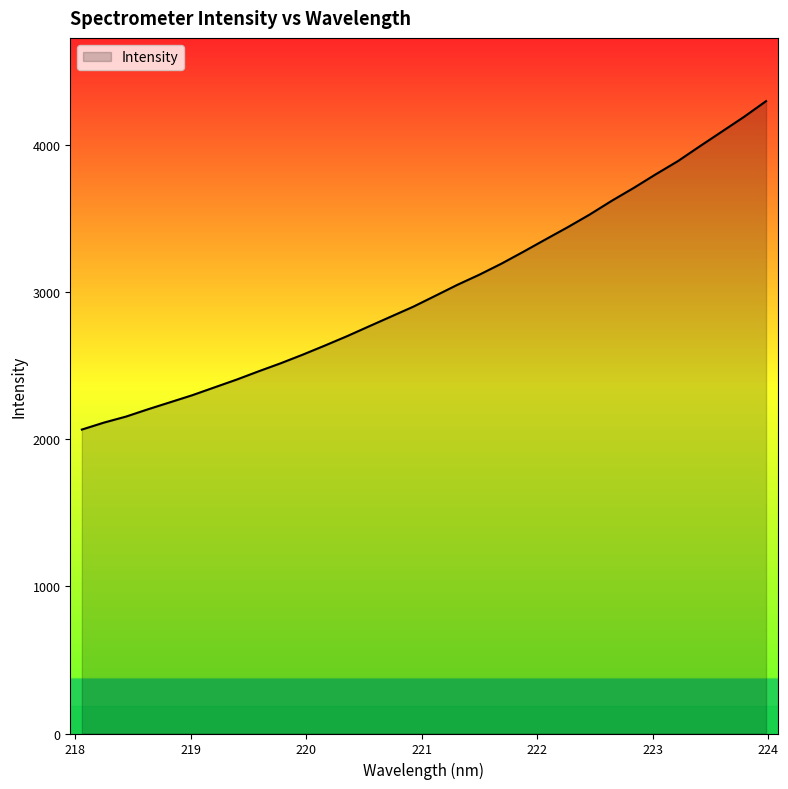

What is the greatest value displayed?

4300.2